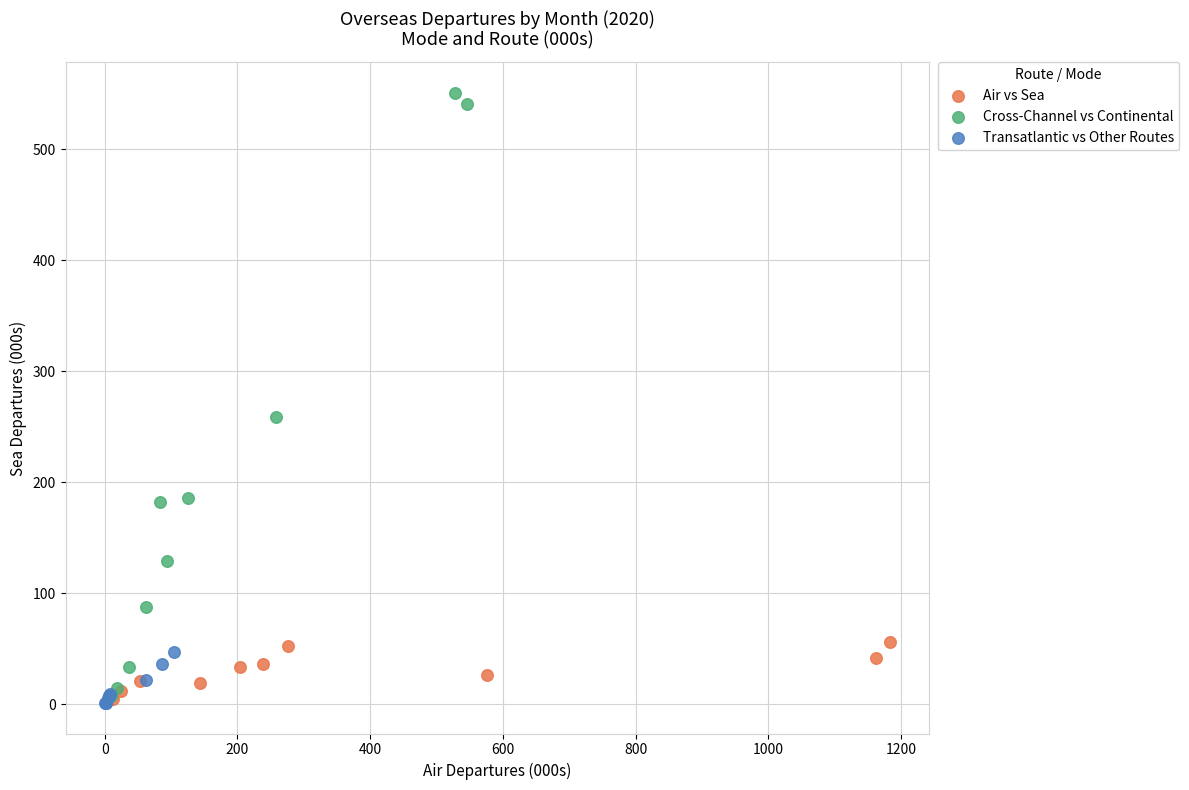

Which series has the widest spread of Y values?

Cross-Channel vs Continental